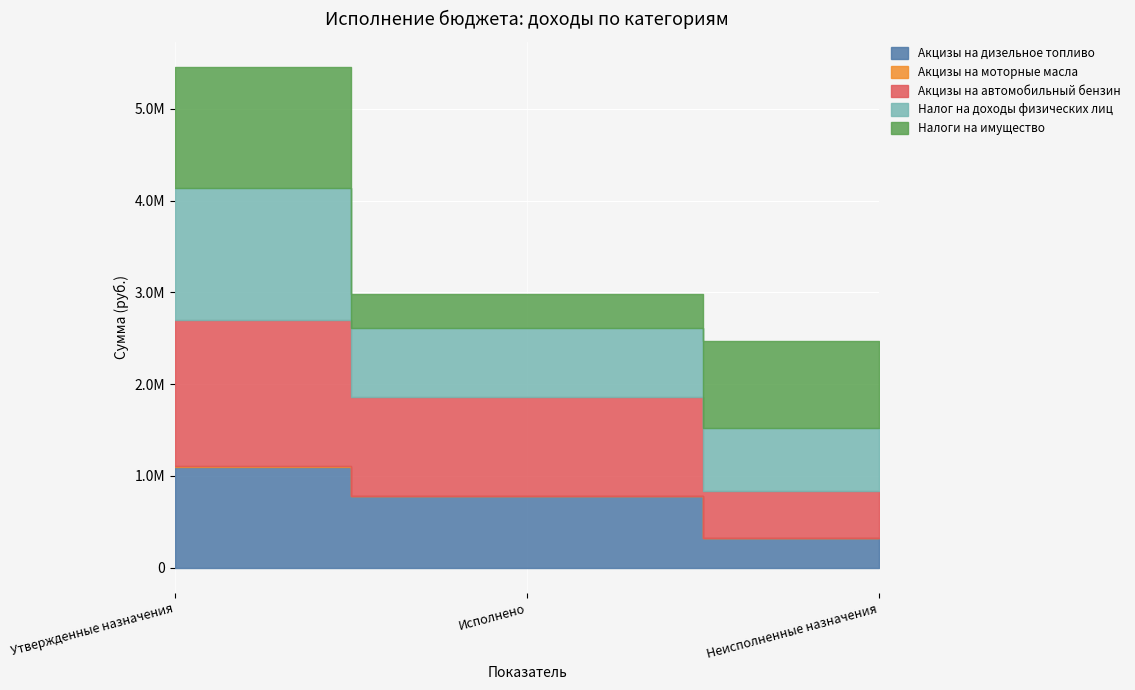

Reading left to right, what are all the values shown in this chart?

Акцизы на дизельное топливо: Утвержденные назначения=1100000.0	Исполнено=778474.4	Неисполненные назначения=321525.6
Акцизы на моторные масла: Утвержденные назначения=11000.0	Исполнено=5990.6	Неисполненные назначения=5009.4
Акцизы на автомобильный бензин: Утвержденные назначения=1592000.0	Исполнено=1078901.0	Неисполненные назначения=513099.0
Налог на доходы физических лиц: Утвержденные назначения=1434100.0	Исполнено=746923.8	Неисполненные назначения=682476.8
Налоги на имущество: Утвержденные назначения=1320000.0	Исполнено=369940.4	Неисполненные назначения=950059.6